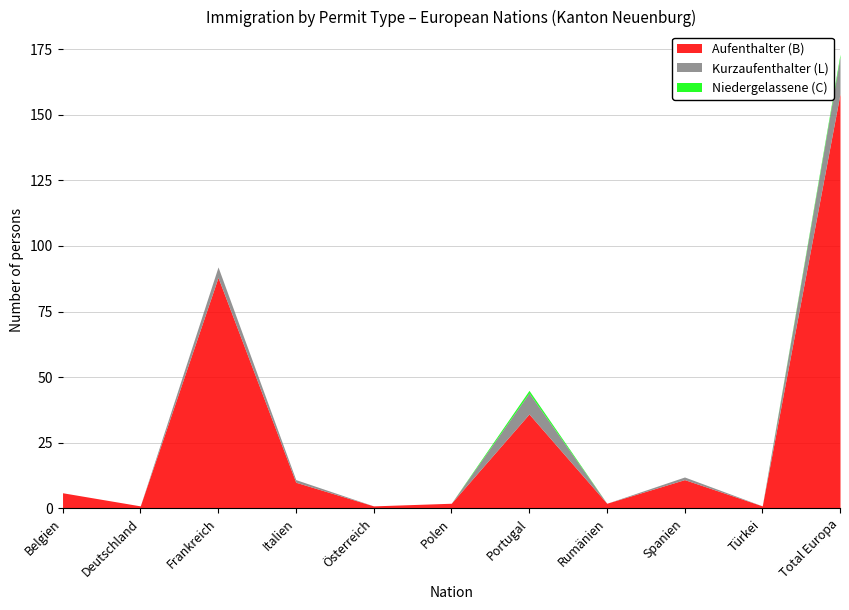

Between Frankreich and Italien, which series saw the biggest shift?

Aufenthalter (B)